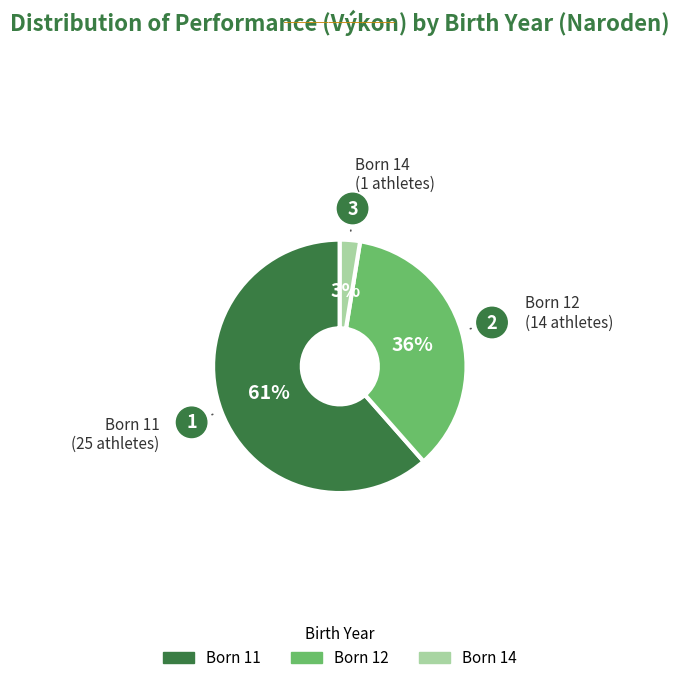

To the nearest percent, what is the average slice percentage?

33%